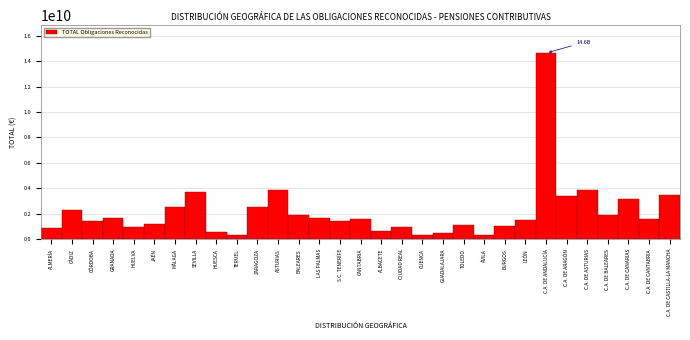

What is the approximate value at BALEARES?

1933975864.8